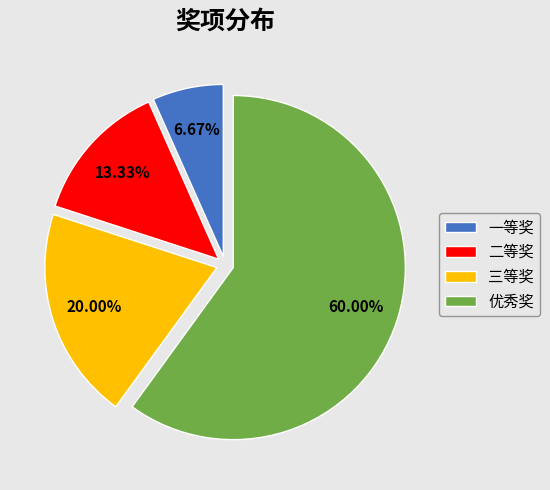

True or false: 优秀奖 accounts for 51% of the total.

False